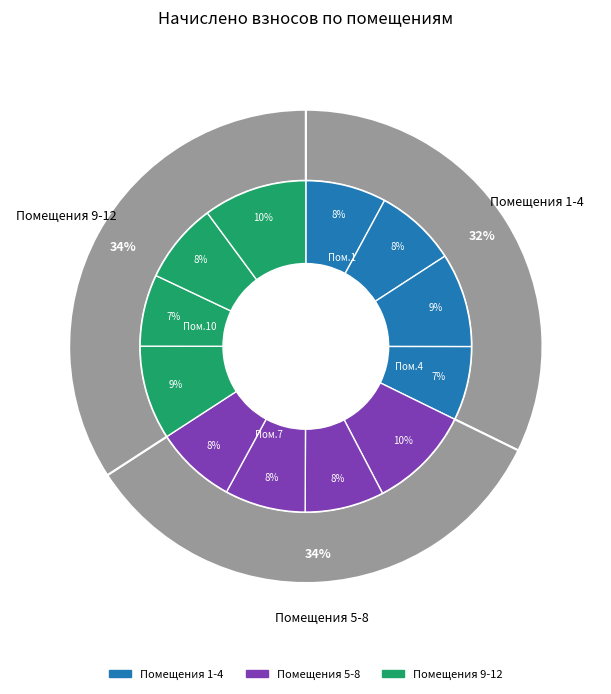

To the nearest percent, what portion does 10 represent?

7%